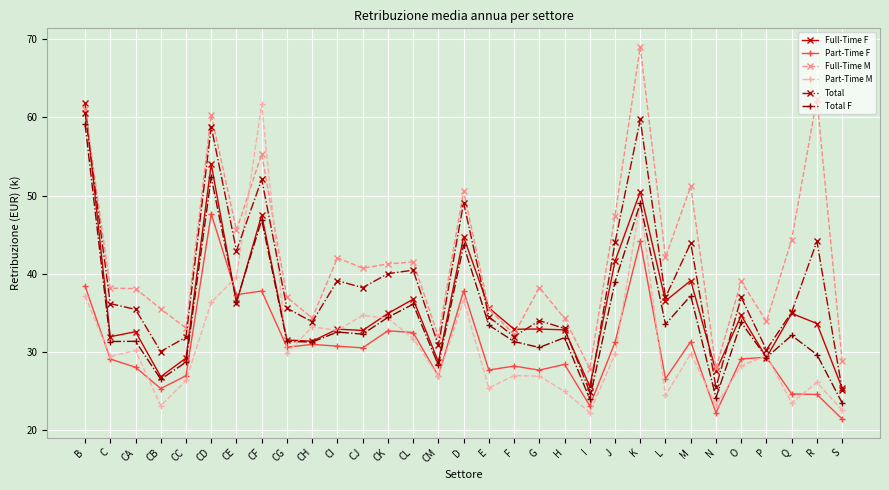

Is the value of Part-Time M at B greater than the value of Full-Time F at K?

No